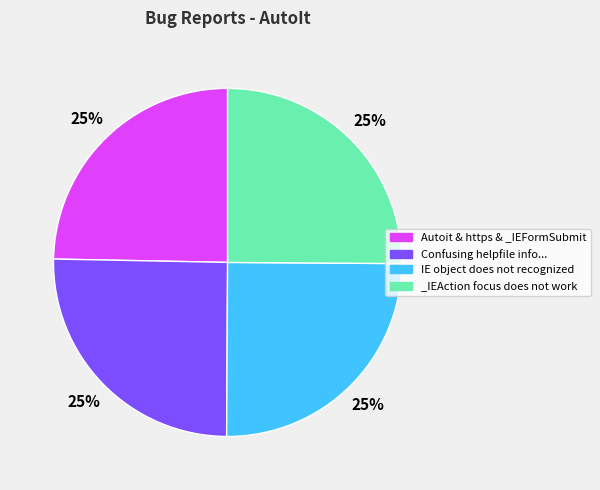

Count the number of slices in the pie.

4